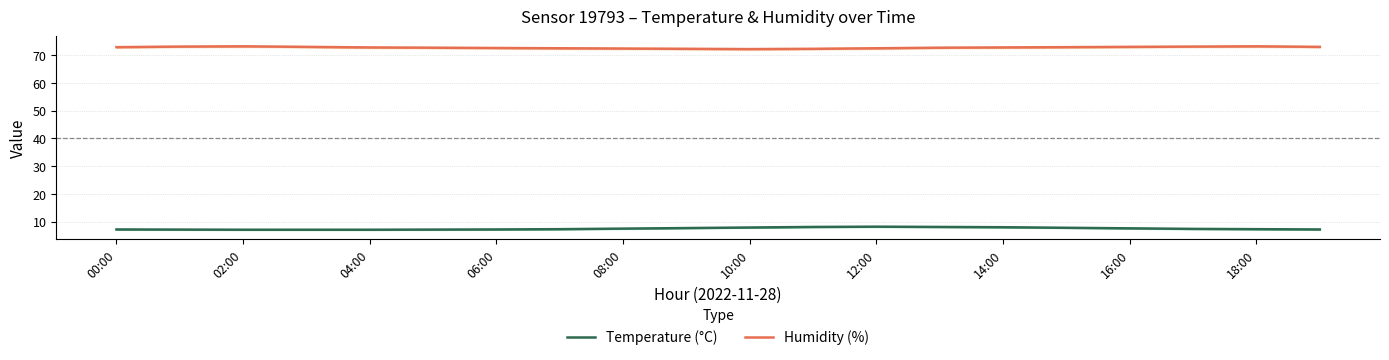

True or false: Temperature (°C) and Humidity (%) cross at least once.

False